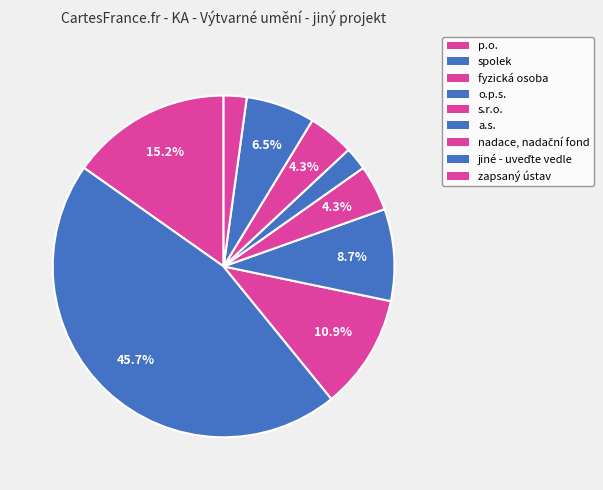

Which slice is the smallest?

a.s.